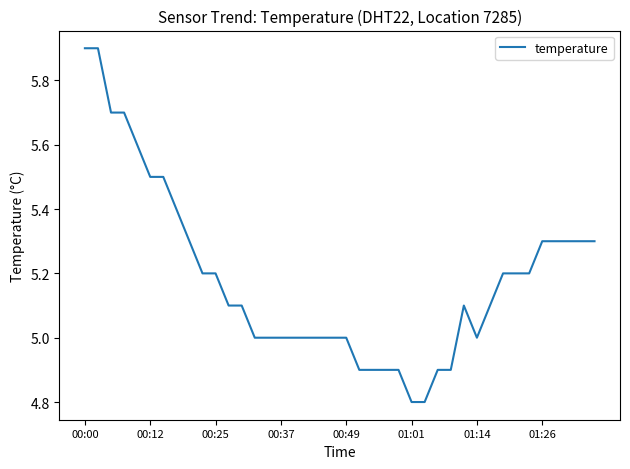

What is the greatest value displayed?

5.9